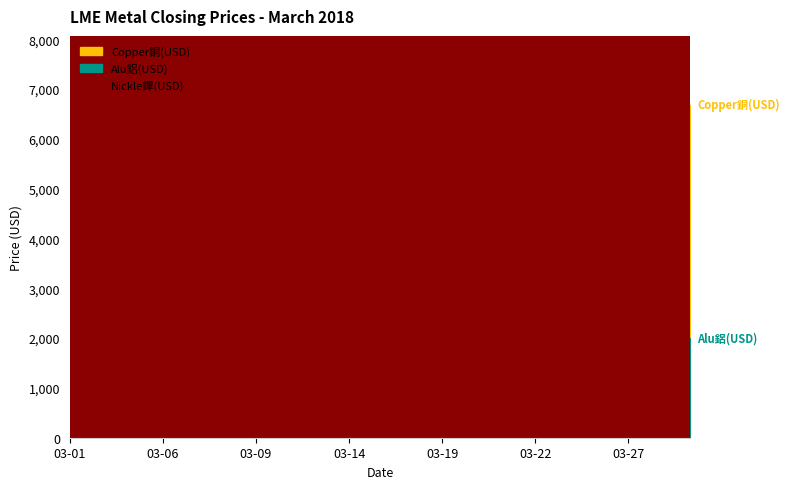

How many lines are shown in the chart?

3